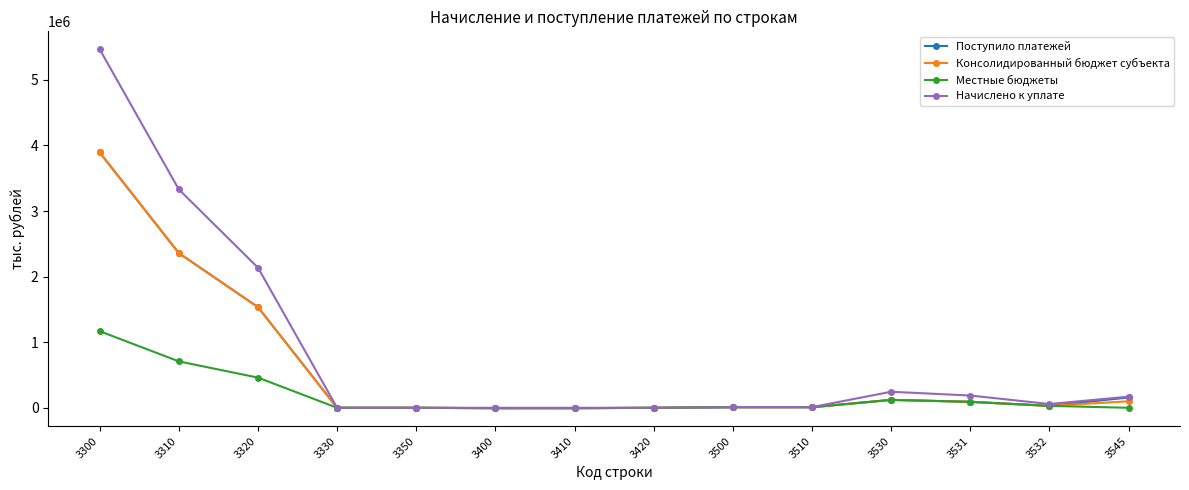

True or false: Начислено к уплате has more than 0 points higher than both neighbors.

True